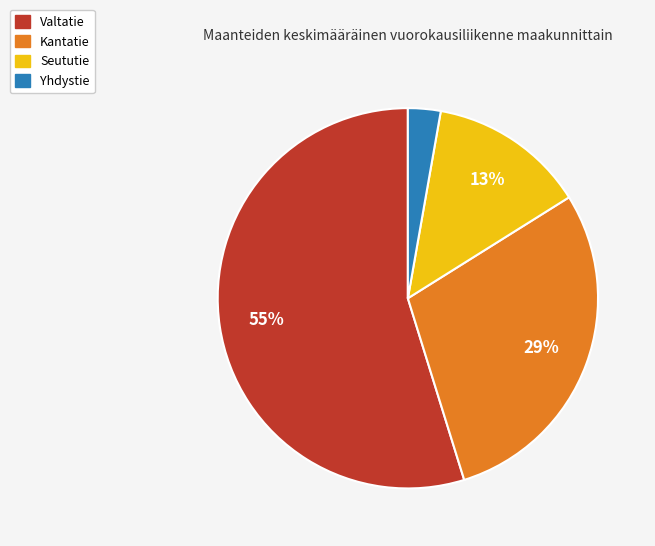

Is there a majority slice in this chart?

Yes